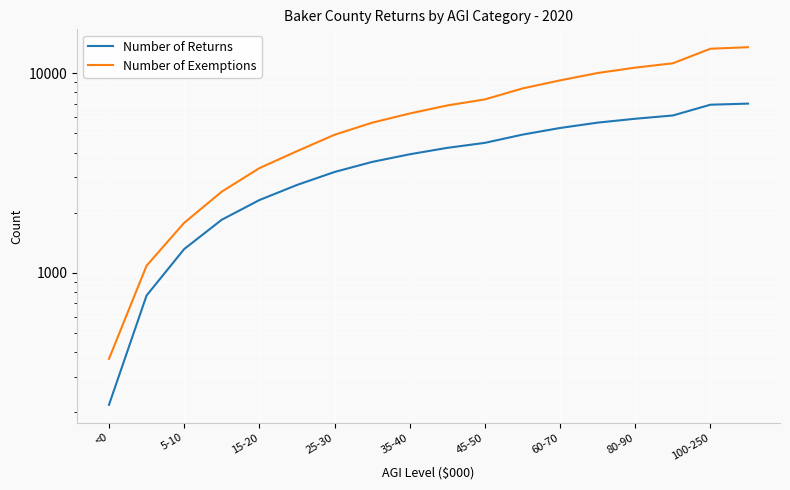

The value of Number of Returns at 45-50 is 1633. True or false?

False